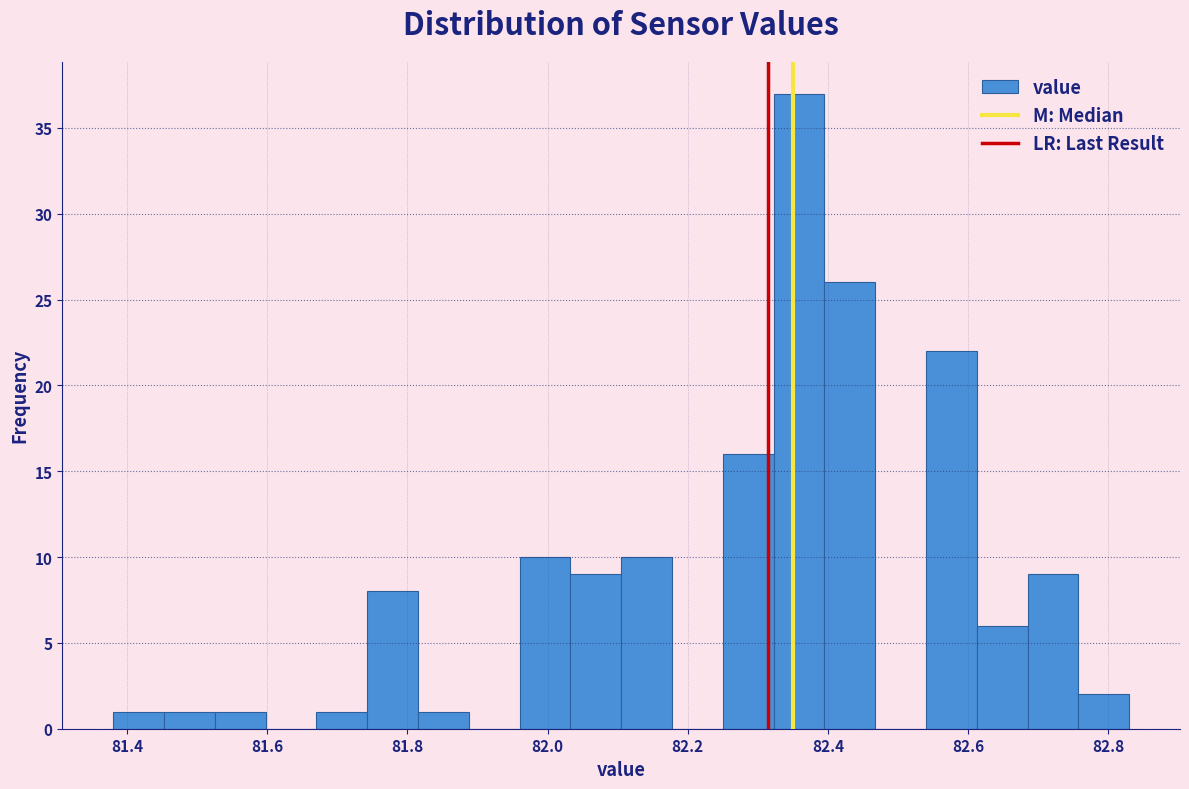

Around what value on the x-axis is the tallest bar? Give the approximate position of its centre, as read against the axis.

82.36